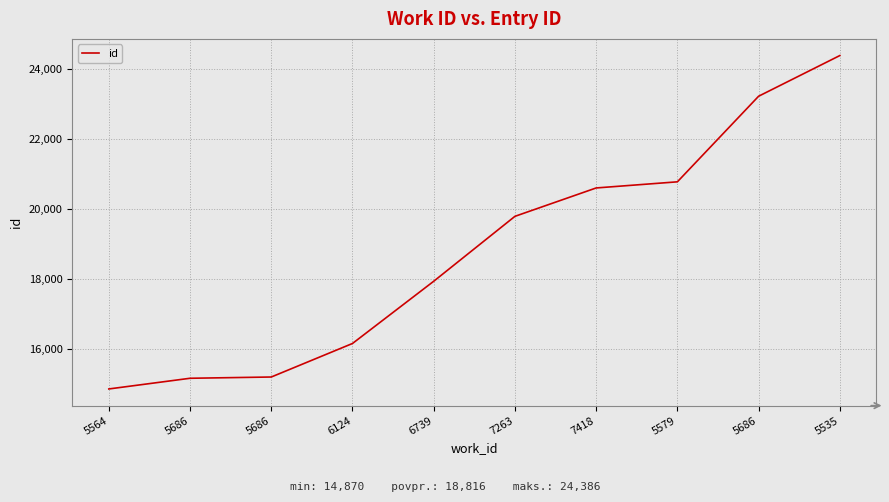

How many distinct data groups are displayed?

1